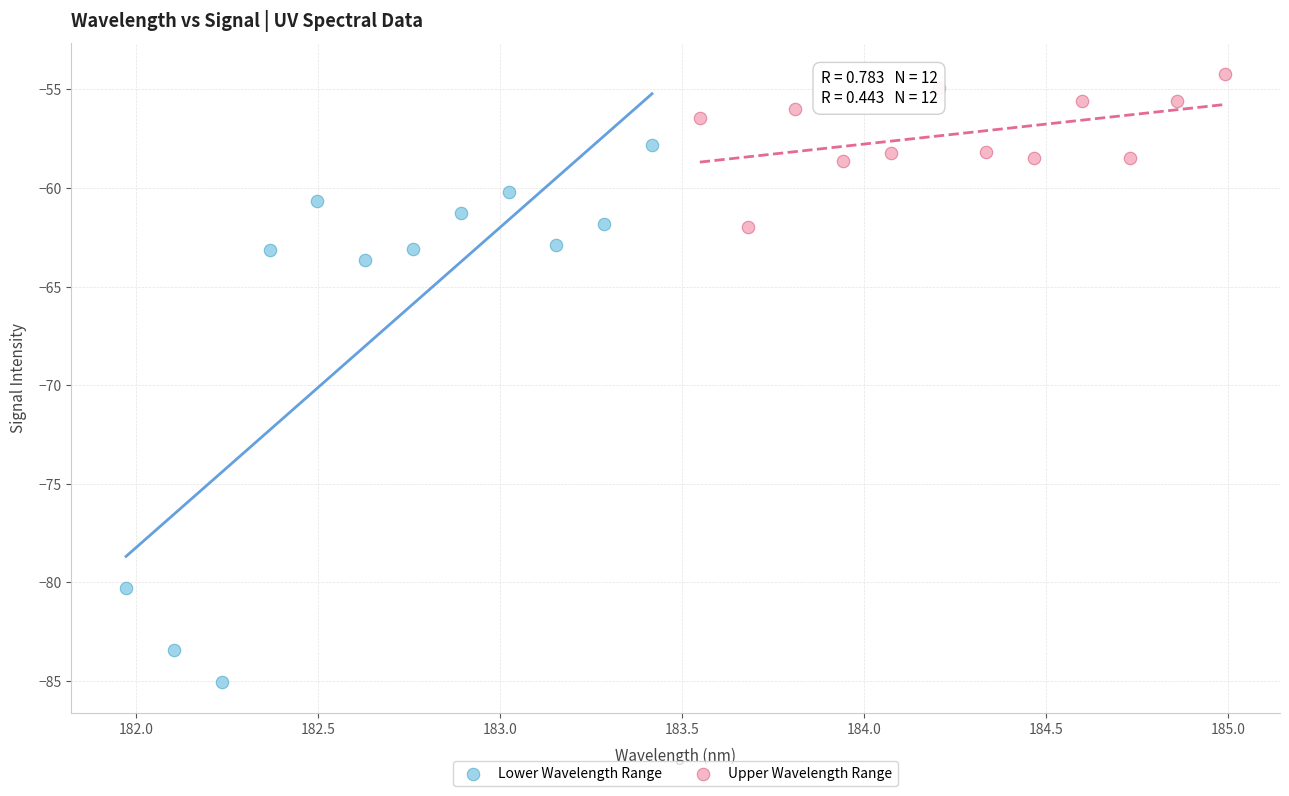

Which series reaches the maximum Y coordinate?

Upper Wavelength Range